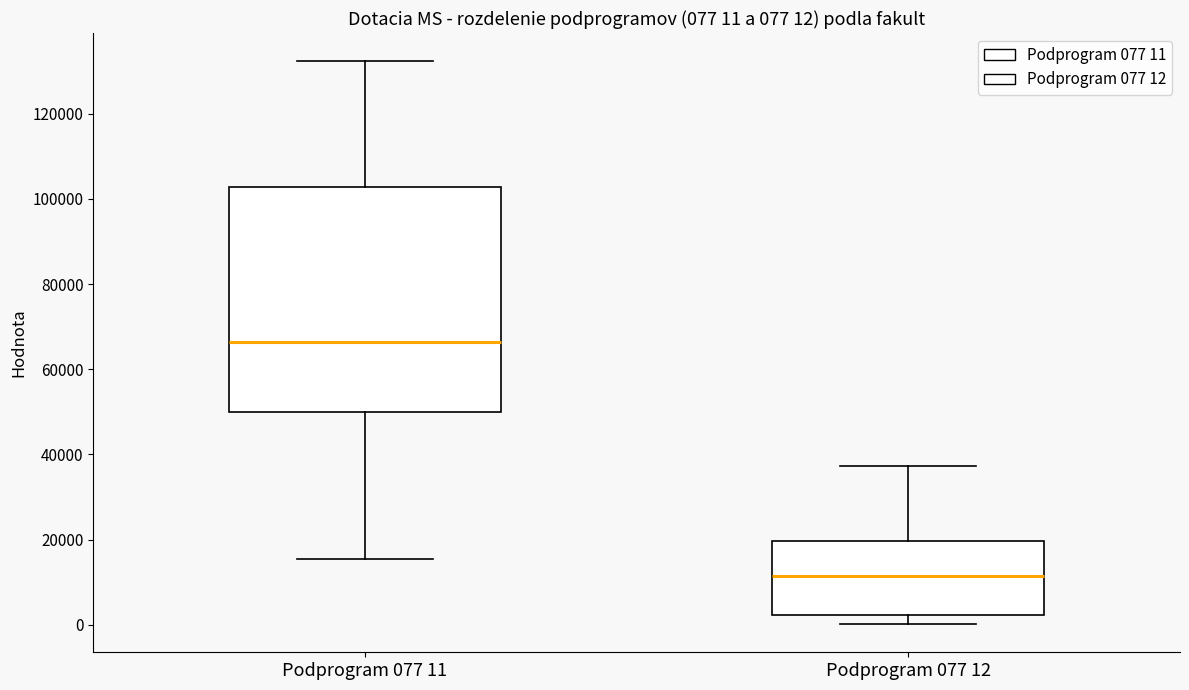

Which box is the tallest, from its lower edge to its upper edge?

Podprogram 077 11